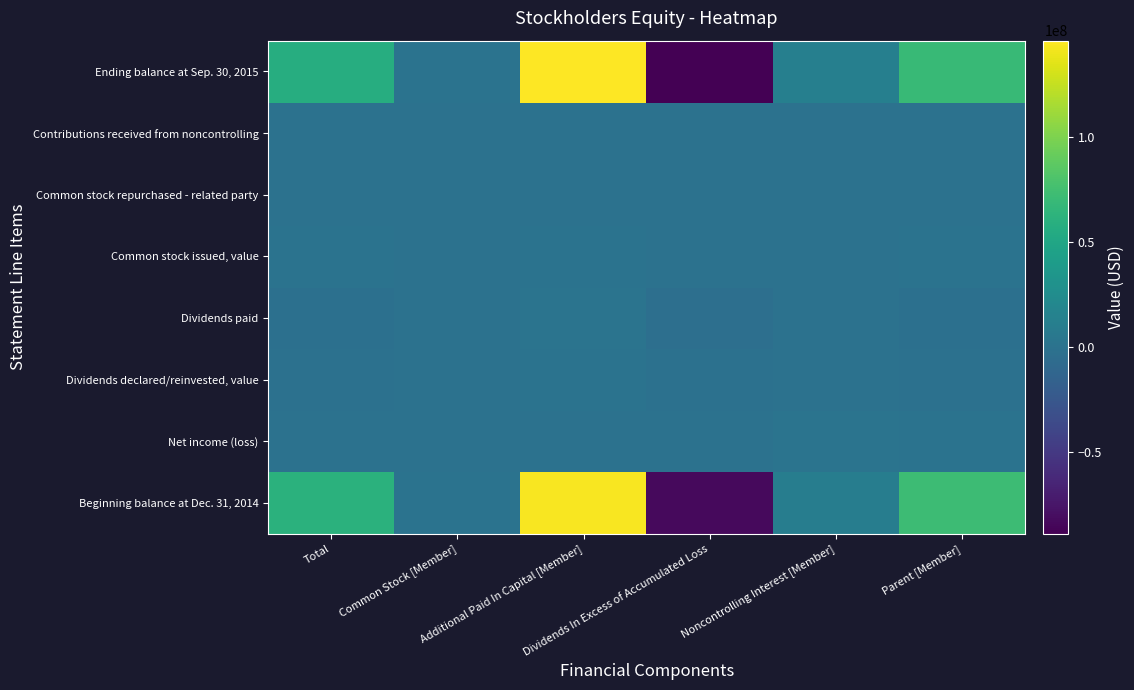

Reading left to right, extract all data points from this chart.

Beginning balance at Dec. 31, 2014: Total=60733884	Common Stock [Member]=168874	Additional Paid In Capital [Member]=143715876	Dividends In Excess of Accumulated Loss=-83150866	Noncontrolling Interest [Member]=10802449	Parent [Member]=71536333
Net income (loss): Total=-537387	Common Stock [Member]=0	Additional Paid In Capital [Member]=0	Dividends In Excess of Accumulated Loss=-537387	Noncontrolling Interest [Member]=1414642	Parent [Member]=877255
Dividends declared/reinvested, value: Total=-1062317	Common Stock [Member]=690	Additional Paid In Capital [Member]=654462	Dividends In Excess of Accumulated Loss=-1717469	Noncontrolling Interest [Member]=0	Parent [Member]=-1062317
Dividends paid: Total=-2062342	Common Stock [Member]=1425	Additional Paid In Capital [Member]=1353339	Dividends In Excess of Accumulated Loss=-3417106	Noncontrolling Interest [Member]=0	Parent [Member]=-2062342
Common stock issued, value: Total=49999	Common Stock [Member]=22	Additional Paid In Capital [Member]=49977	Dividends In Excess of Accumulated Loss=0	Noncontrolling Interest [Member]=0	Parent [Member]=49999
Common stock repurchased - related party: Total=-147774	Common Stock [Member]=-210	Additional Paid In Capital [Member]=-147564	Dividends In Excess of Accumulated Loss=0	Noncontrolling Interest [Member]=0	Parent [Member]=-147774
Contributions received from noncontrolling: Total=-63359	Common Stock [Member]=0	Additional Paid In Capital [Member]=0	Dividends In Excess of Accumulated Loss=0	Noncontrolling Interest [Member]=-63359	Parent [Member]=-63359
Ending balance at Sep. 30, 2015: Total=56974063	Common Stock [Member]=170801	Additional Paid In Capital [Member]=145626090	Dividends In Excess of Accumulated Loss=-88822828	Noncontrolling Interest [Member]=12153732	Parent [Member]=69127795